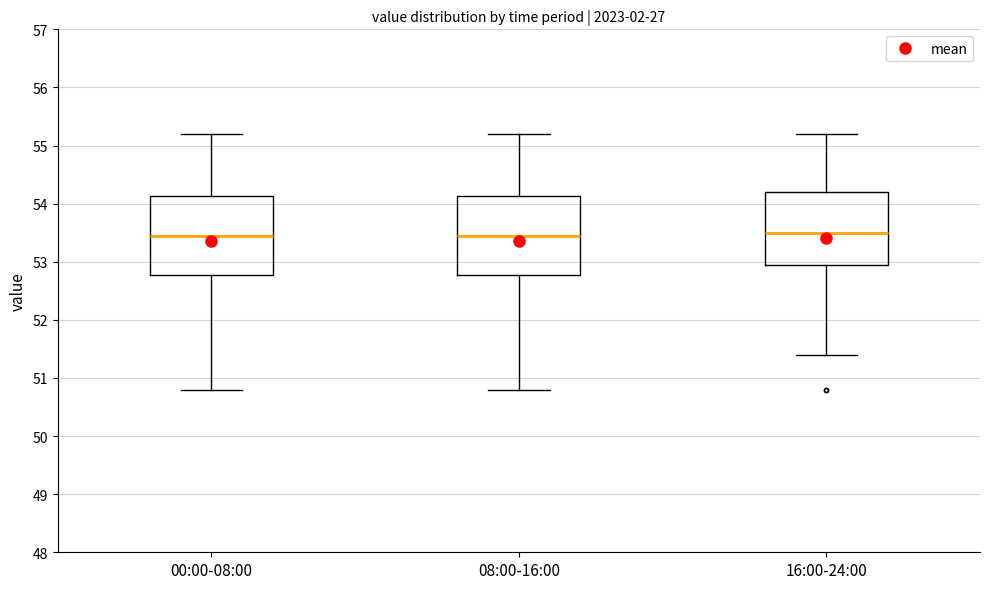

Where does the lower whisker of the box for 00:00-08:00 end on the y-axis? The values are not printed on the chart, so give them approximately, as read against the axis.

50.8